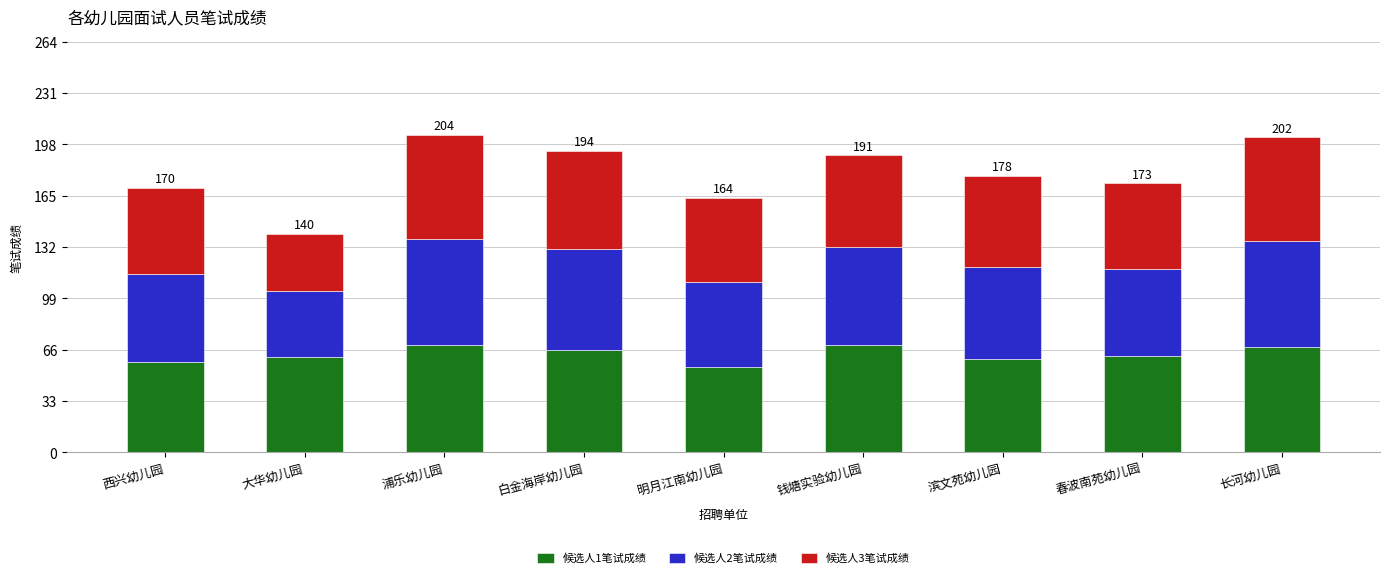

What is the total value across all series at 浦乐幼儿园?

204.0